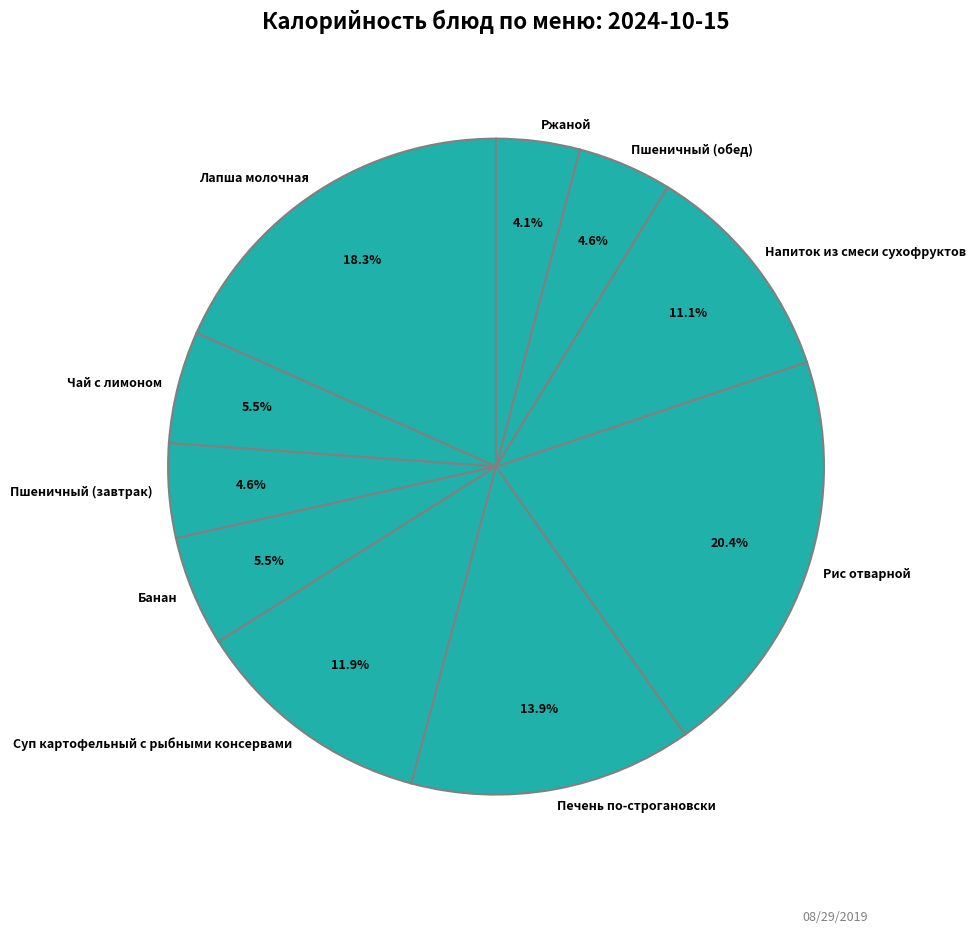

To the nearest percent, what is the combined percentage of Пшеничный (обед) and Печень по-строгановски?

19%